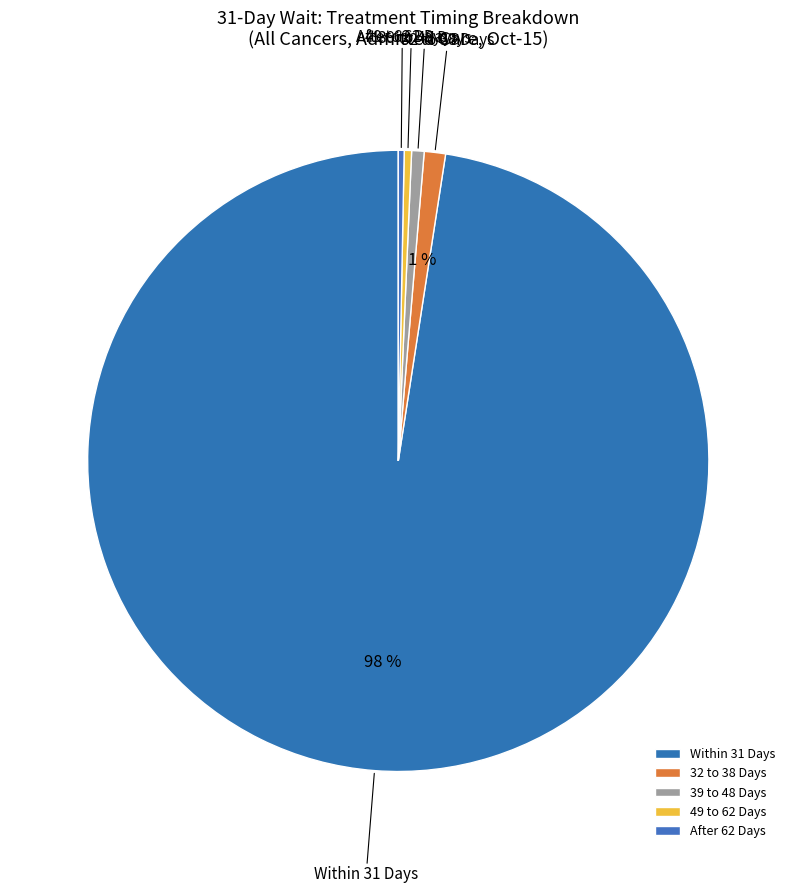

Do 39 to 48 Days and Within 31 Days together represent more than half of the pie?

Yes